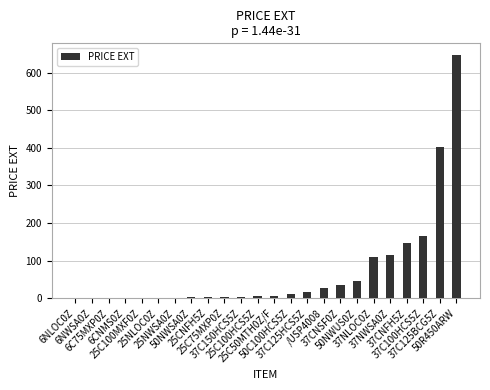

True or false: the data shows 2.2 at 50NWSA0Z.

True